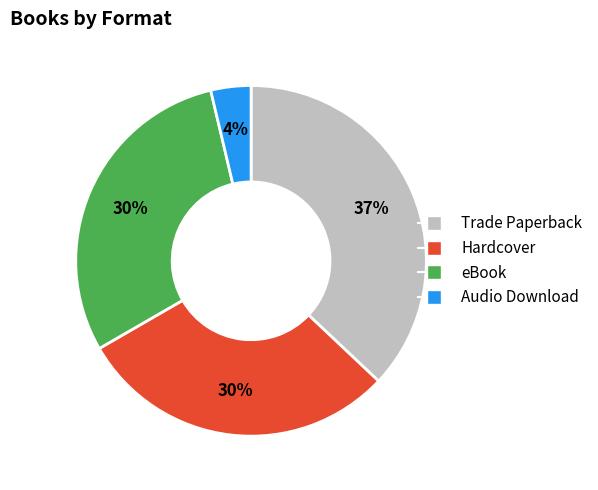

To the nearest percent, what portion does eBook represent?

30%